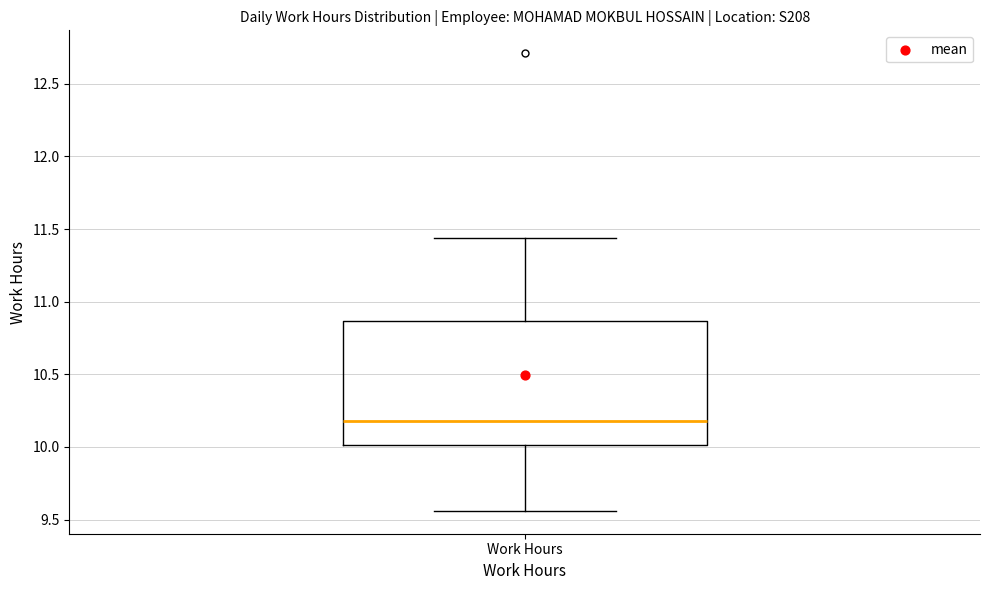

Read this box plot against the y-axis: the position of the median line, the range covered by the box, and the ends of both whiskers. The values are not printed on the chart, so give them approximately, as read against the axis.

median 10.20, box 10.00 to 10.85, whiskers 9.55 to 11.45